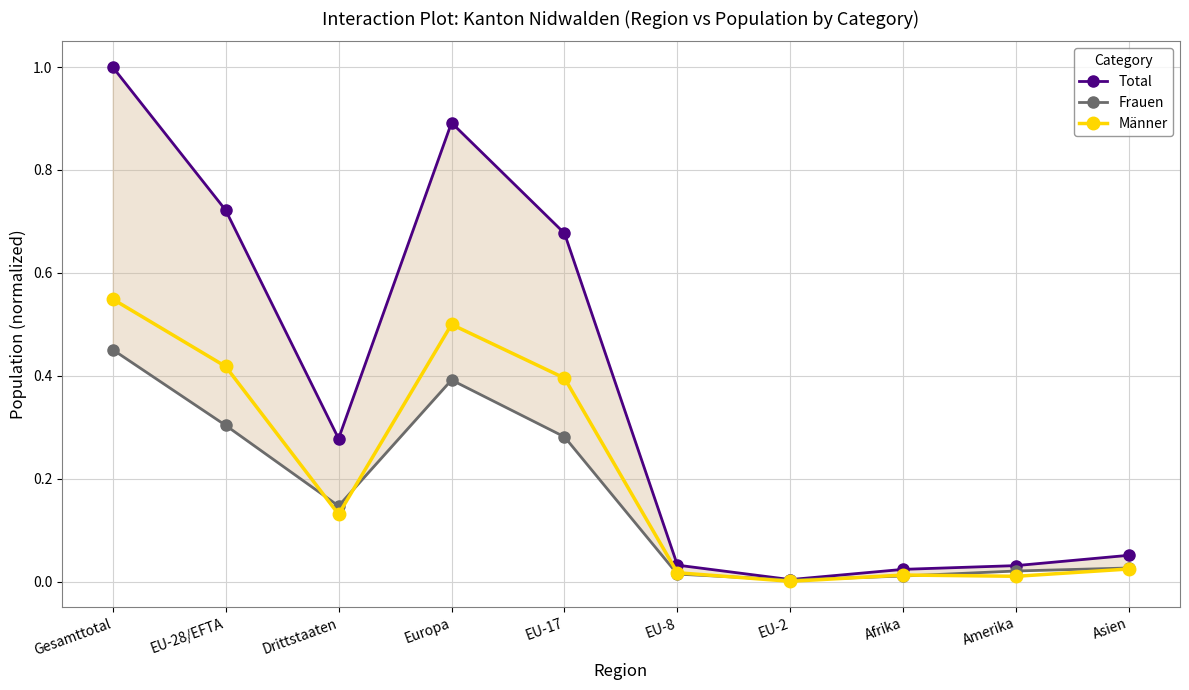

Which series changed the most between EU-17 and Amerika?

Total